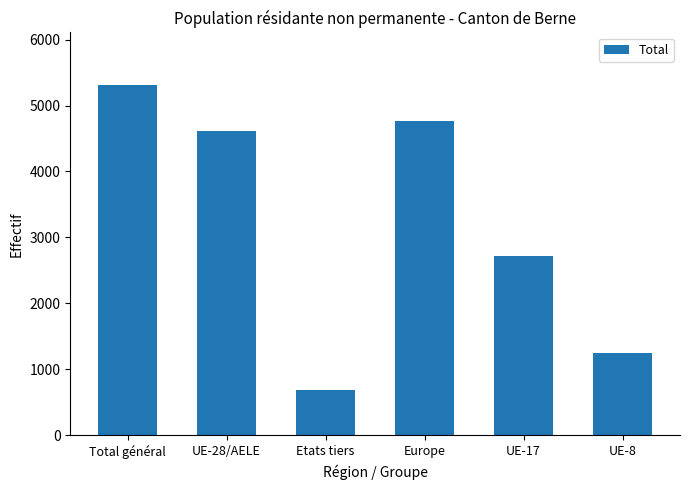

Reading left to right, what are all the values shown in this chart?

5312	4619	693	4767	2722	1244